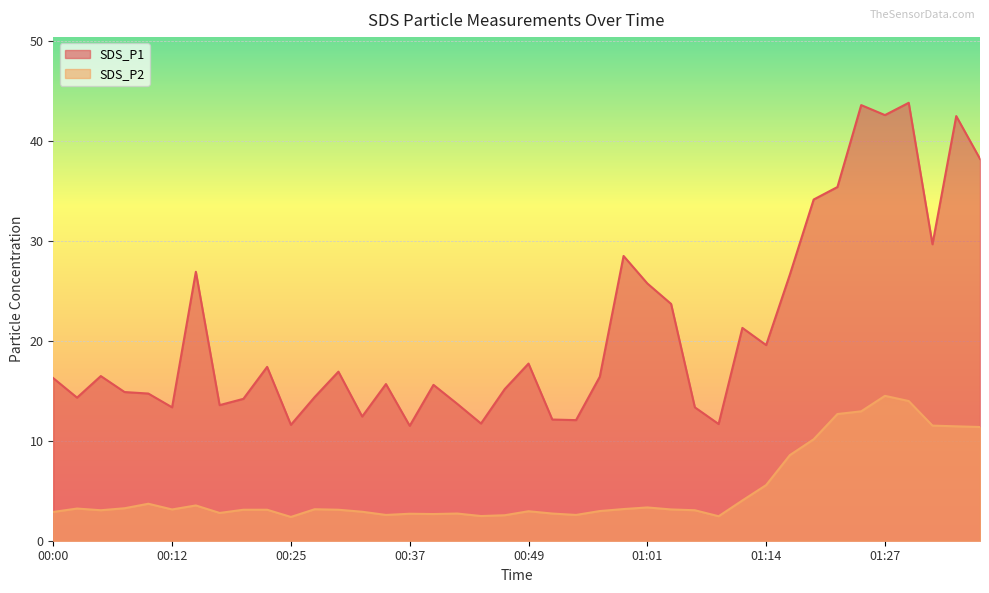

What is the label of the 23rd point from the right?

00:42